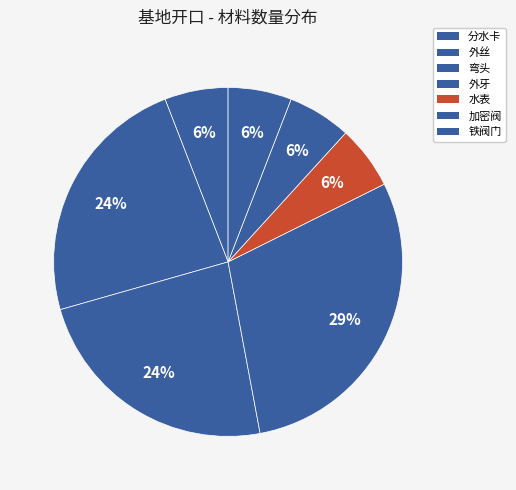

What percentage do 水表 and 外牙 together represent?

35.3%